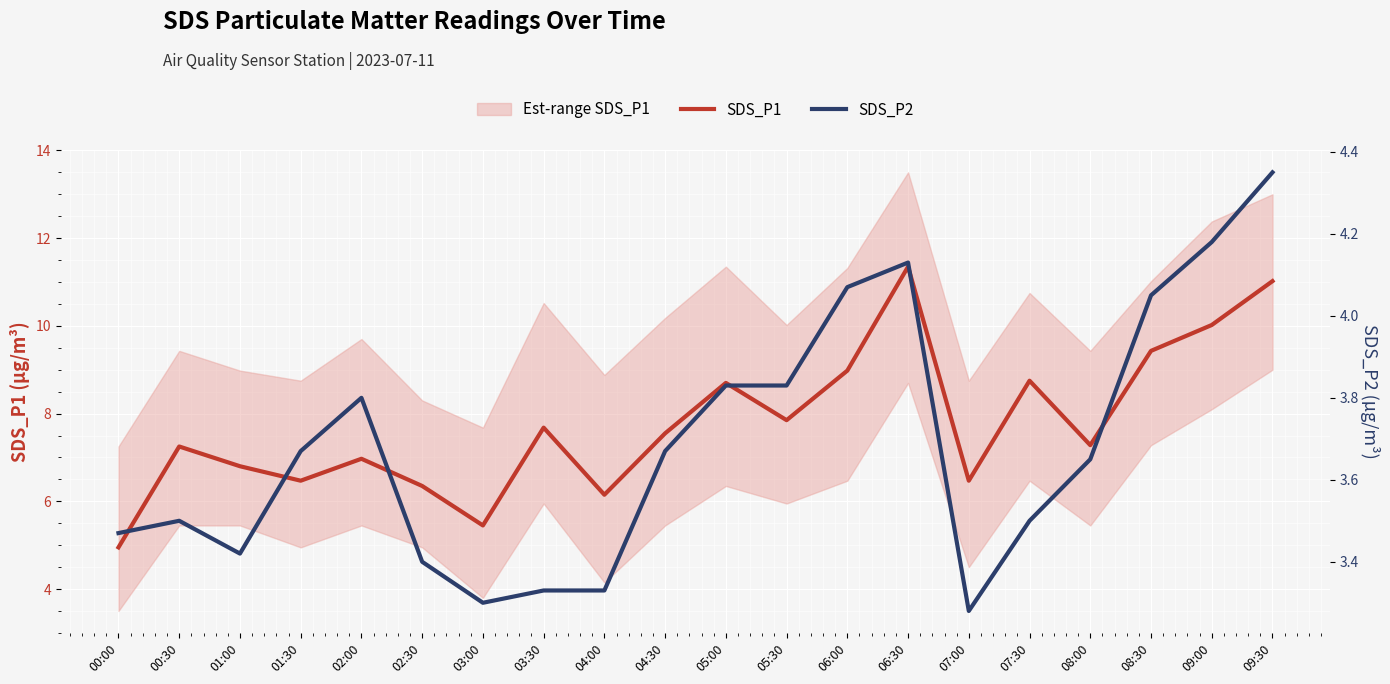

List the series in order of their overall mean, lowest first.

SDS_P2, SDS_P1